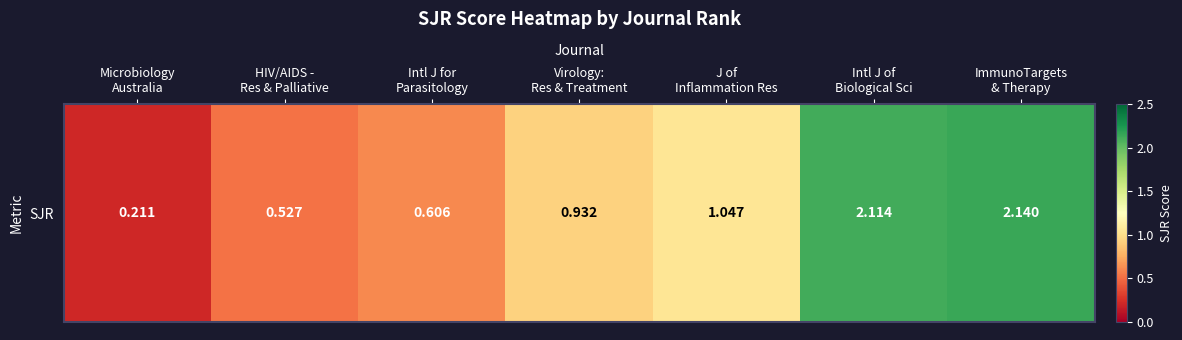

Which category has the lowest value across all series?

Microbiology
Australia